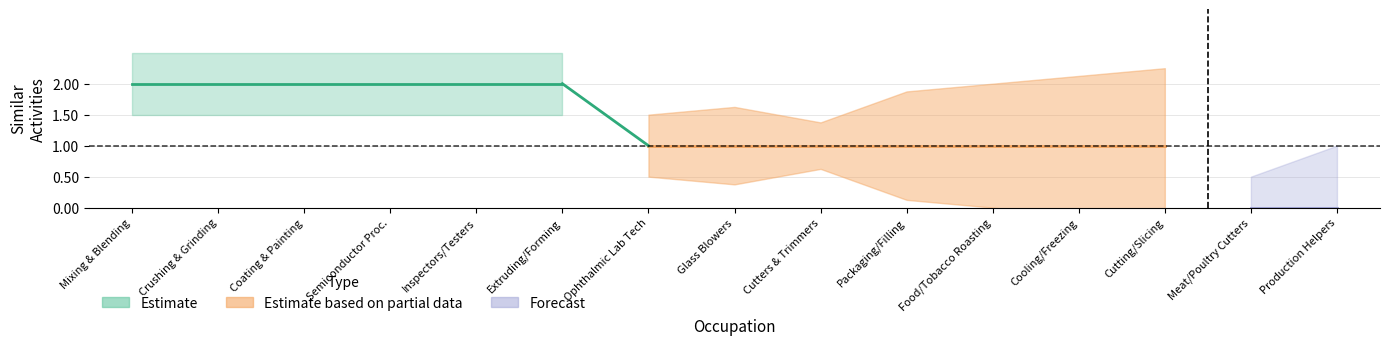

True or false: job_zone has more than 2 interior local peaks.

False